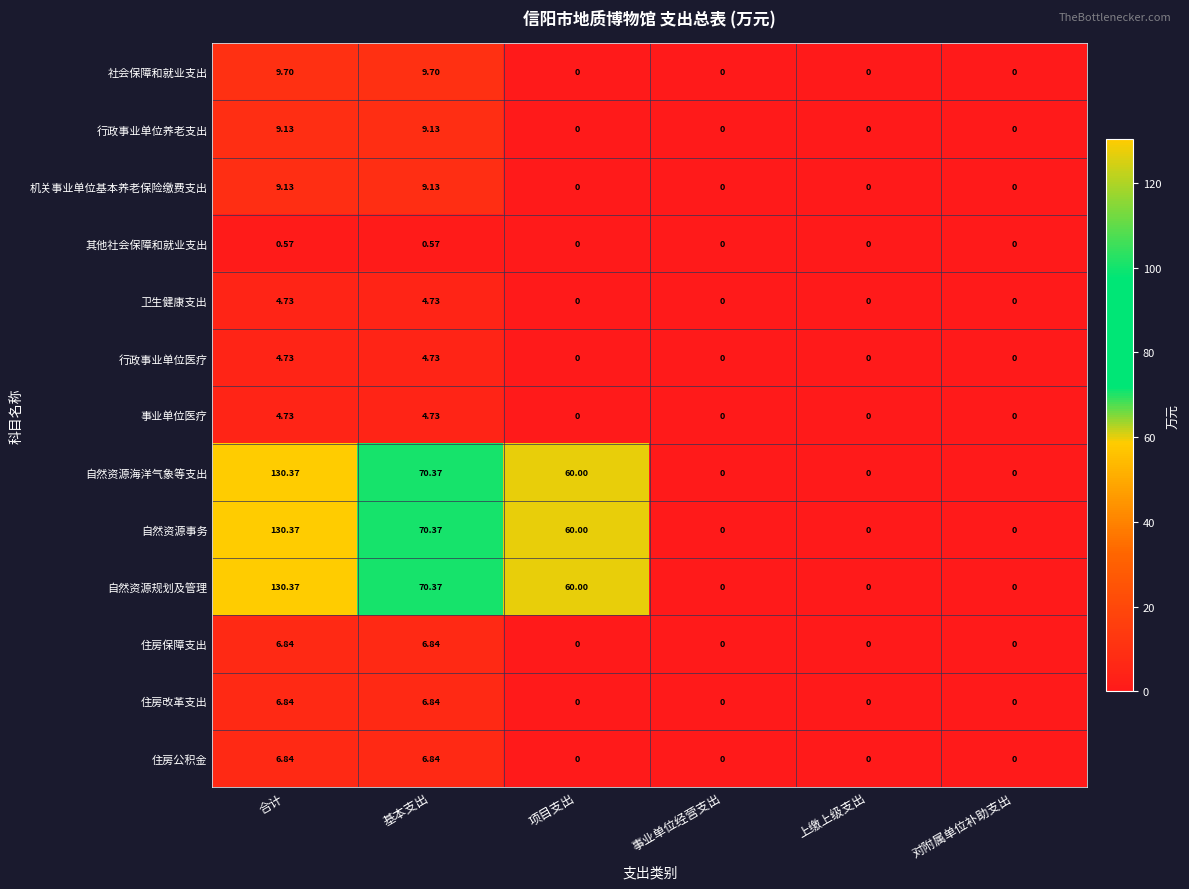

At which category is the sum across all series the highest?

合计